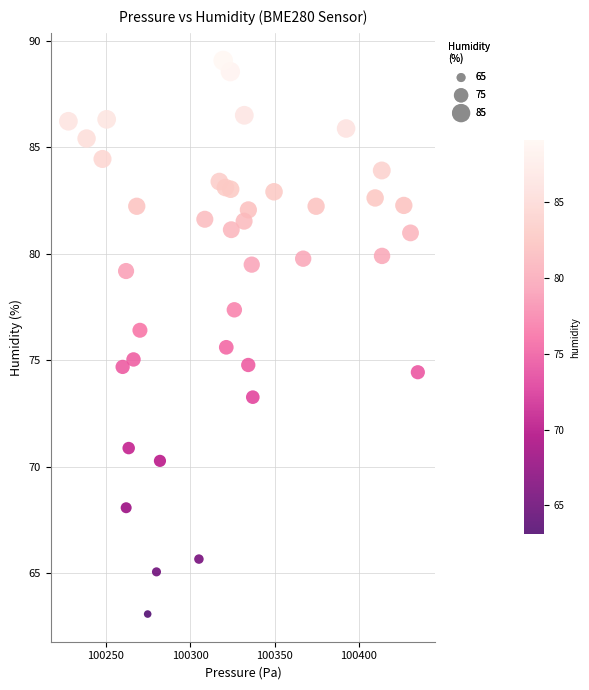

What is the range of Y values (max minus min)?

26.0